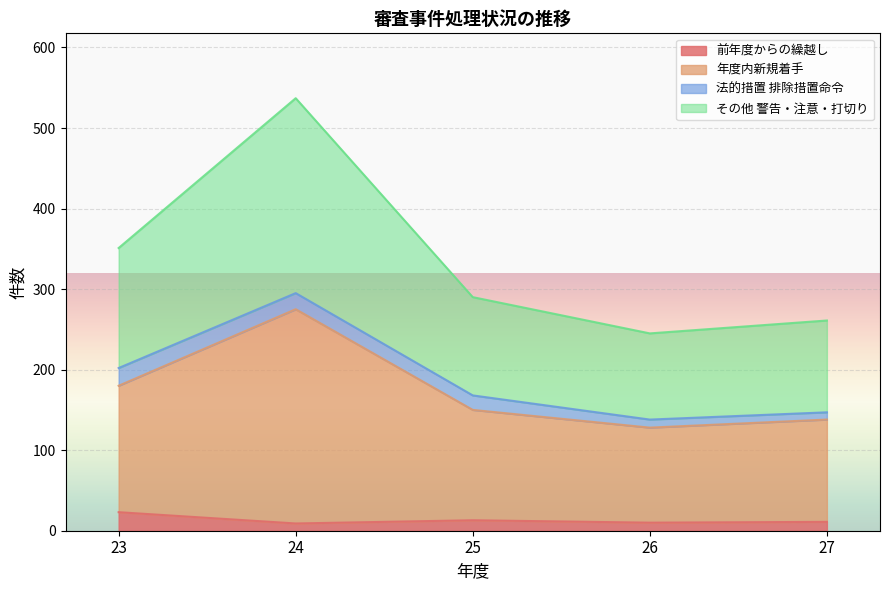

Which series has the widest spread of values?

その他 警告・注意・打切り